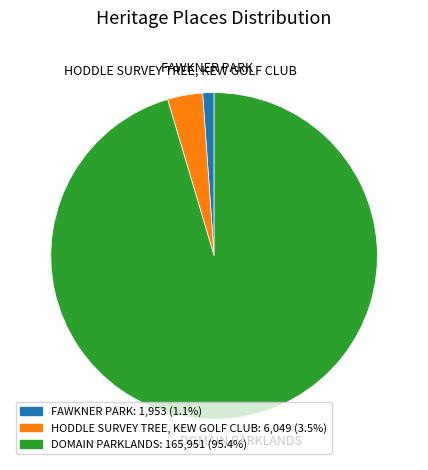

Does any single category account for the majority?

Yes